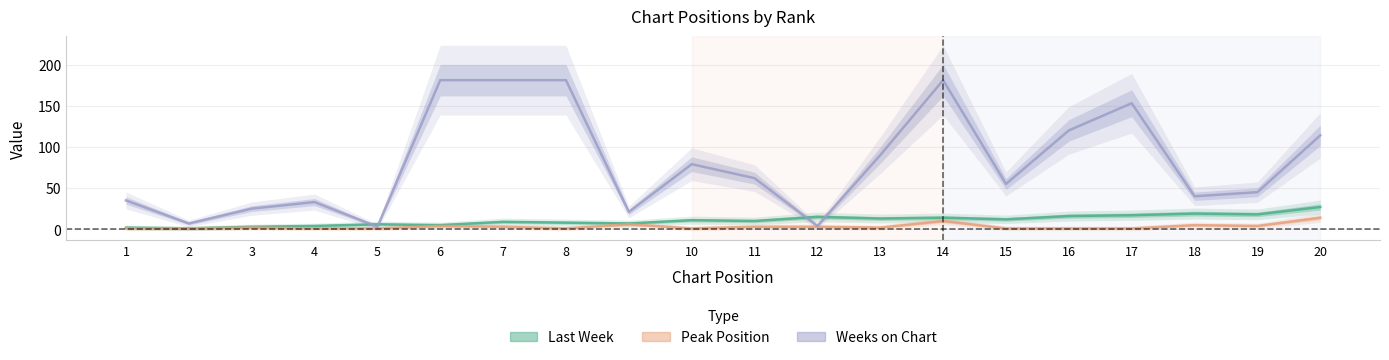

Is it true that Last Week equals 15 at 12?

True